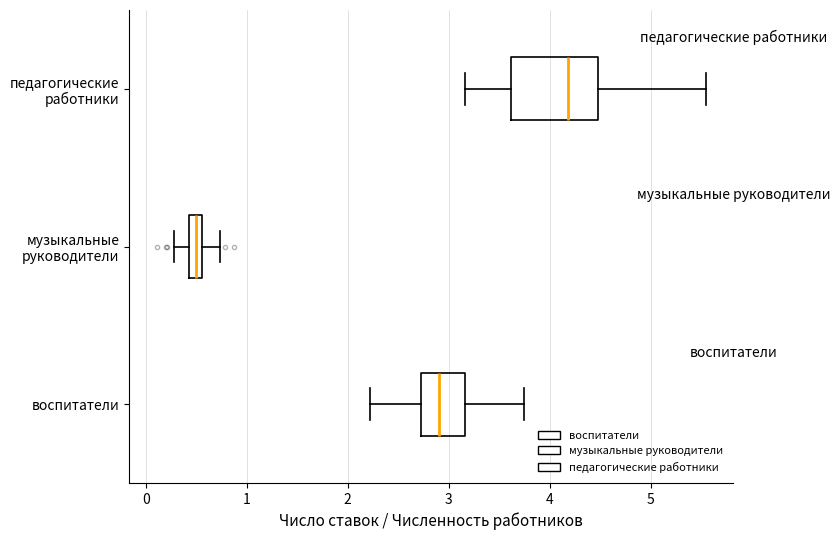

Which box has the furthest to the left median line?

музыкальные руководители